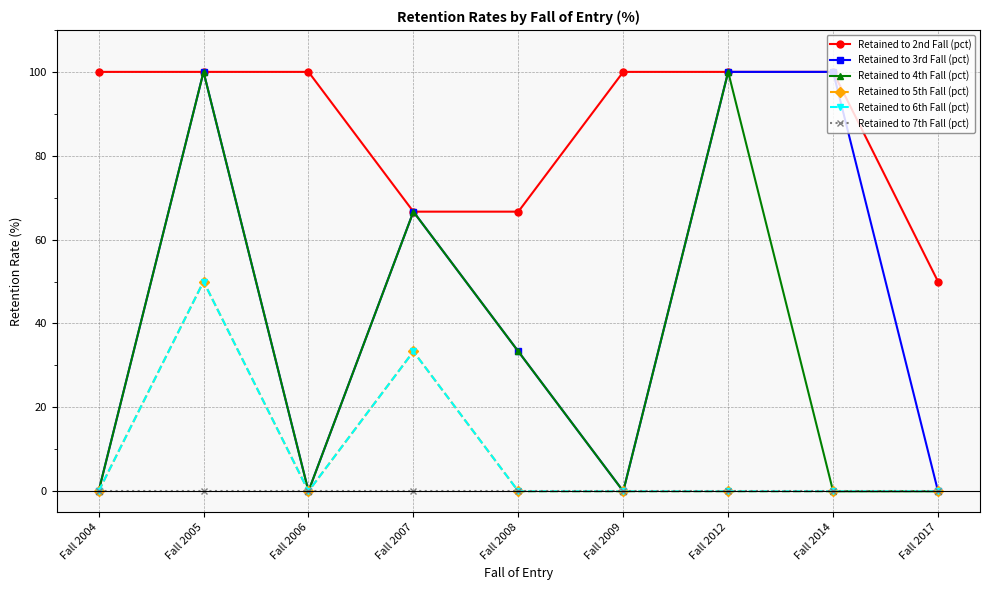

Is this an area chart (filled region under the line)?

No